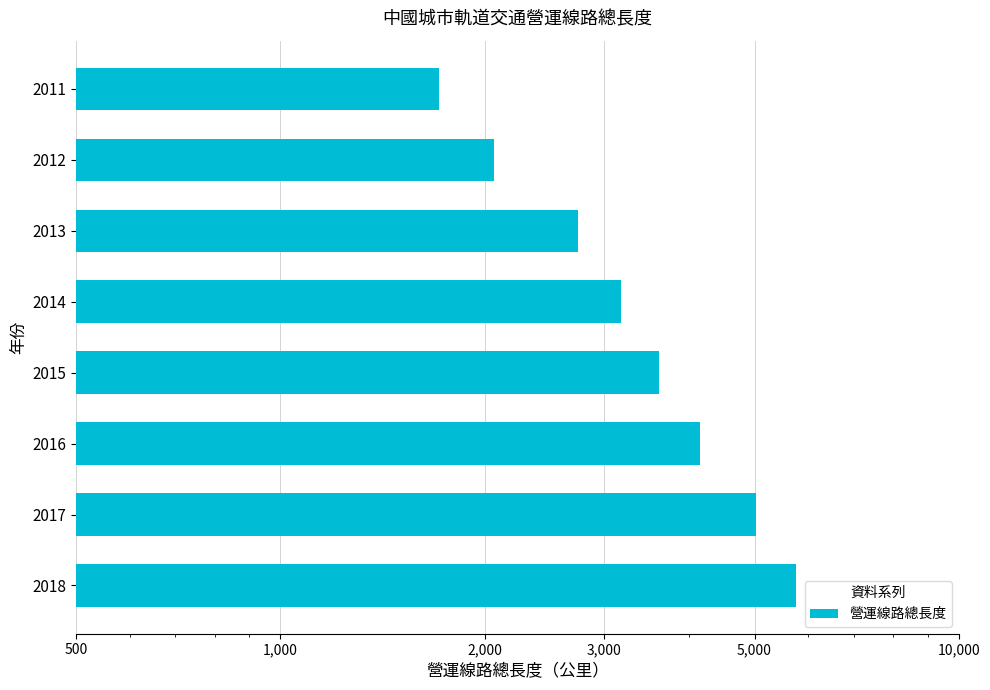

How many bars are there in total?

8